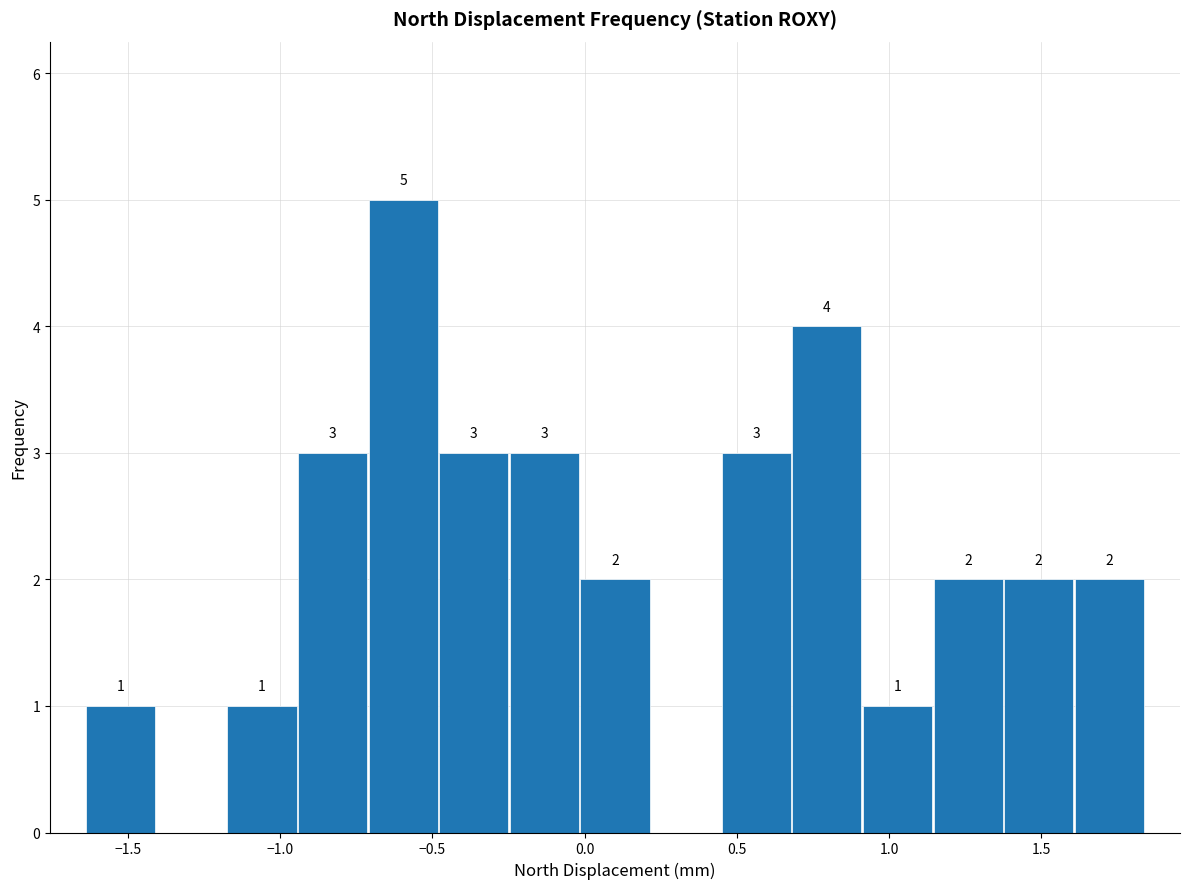

Which range on the x-axis has the tallest bar?

-0.70 to -0.50